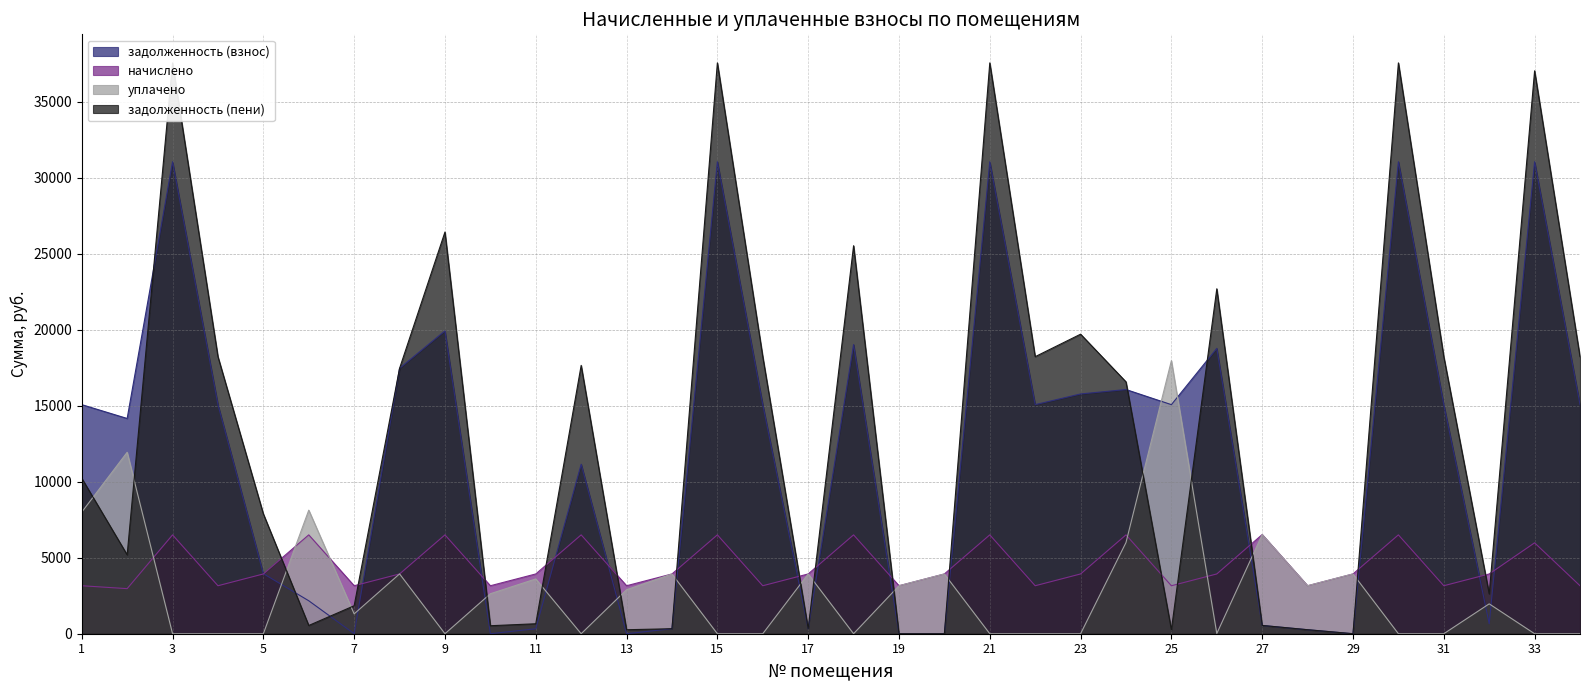

How many intersections are there between начислено and уплачено?

9